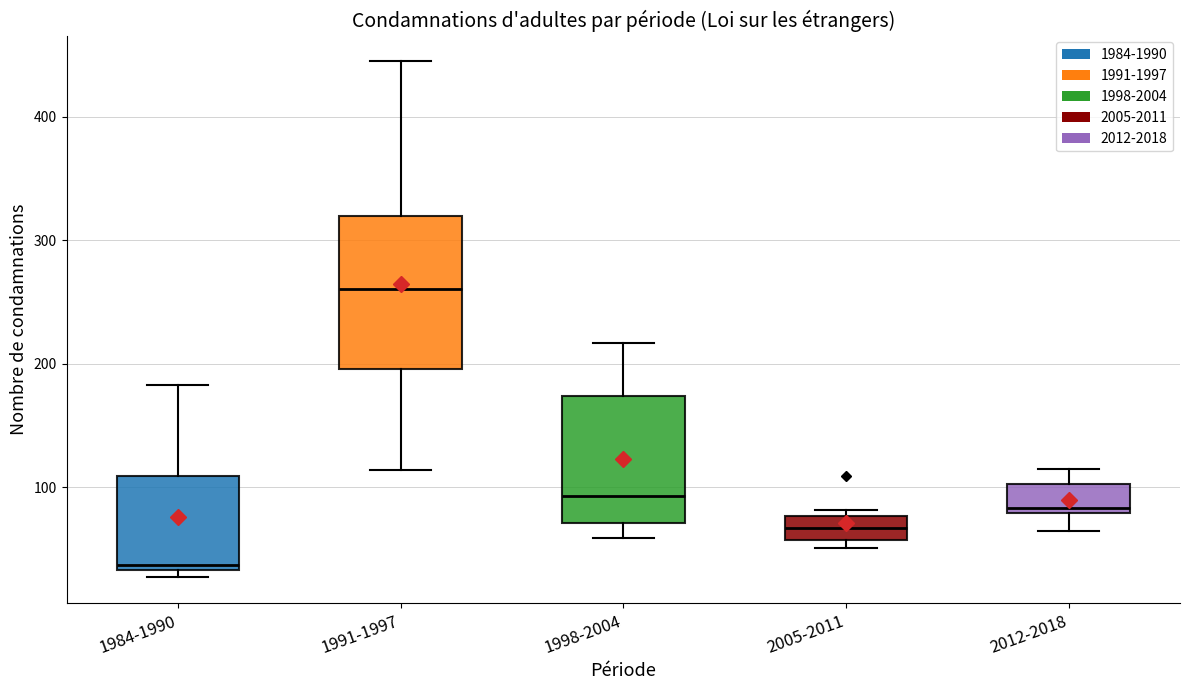

Where does the median line of the box for 1984-1990 sit on the y-axis? The values are not printed on the chart, so give them approximately, as read against the axis.

40